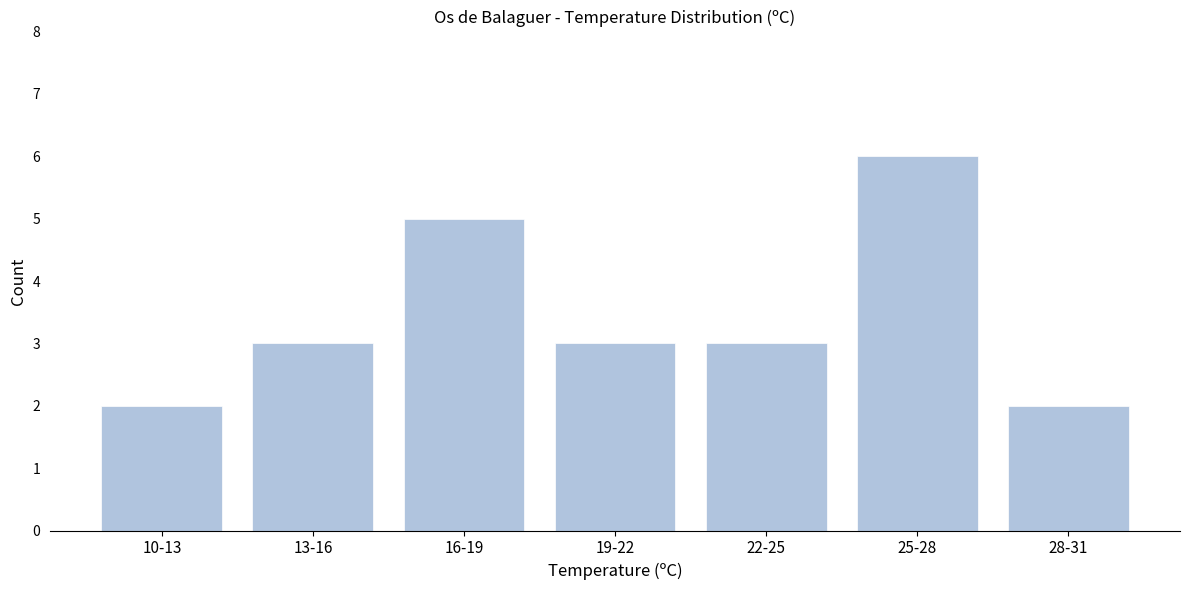

Reading right to left, list all the values displayed in this chart.

2	6	3	3	5	3	2